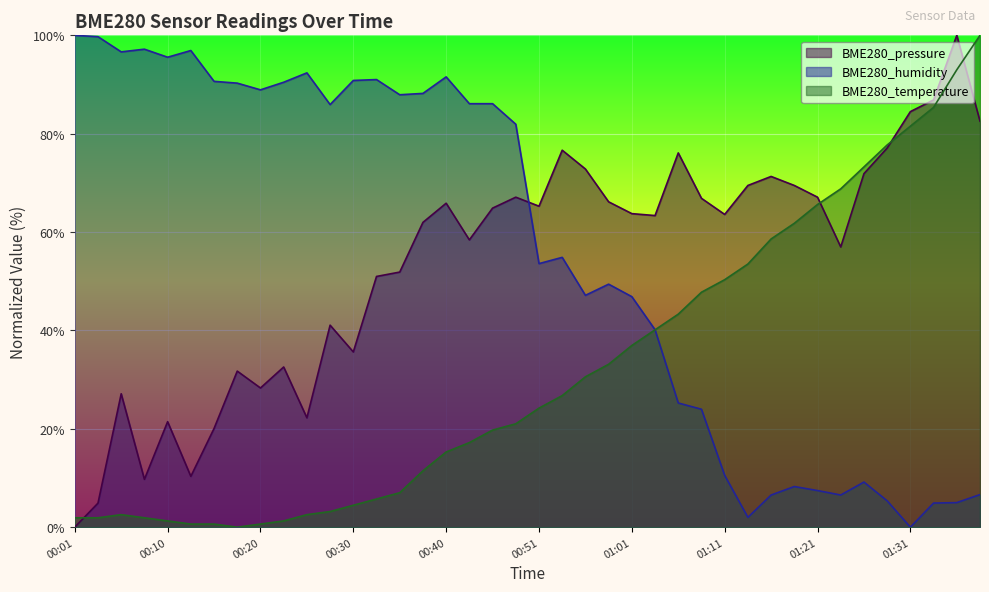

Rank the series by their maximum value, from lowest to highest.

BME280_temperature, BME280_humidity, BME280_pressure